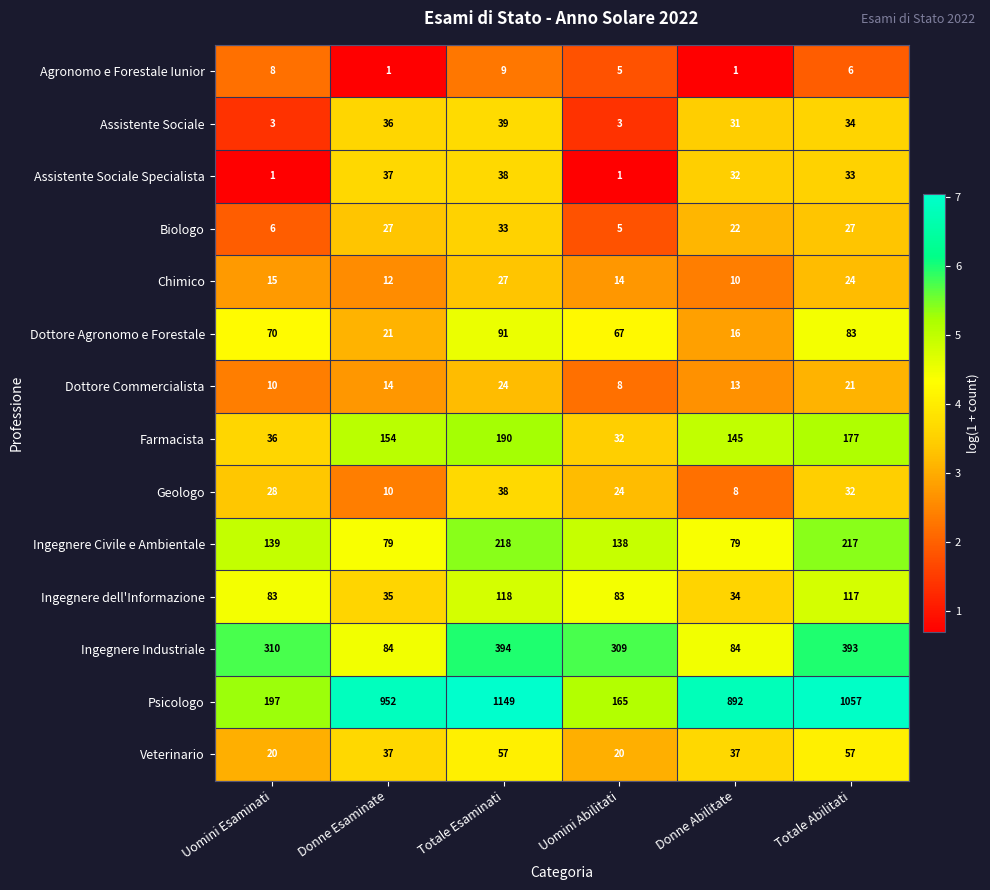

Count the Dottore Commercialista values in the range 10 to 21.

4